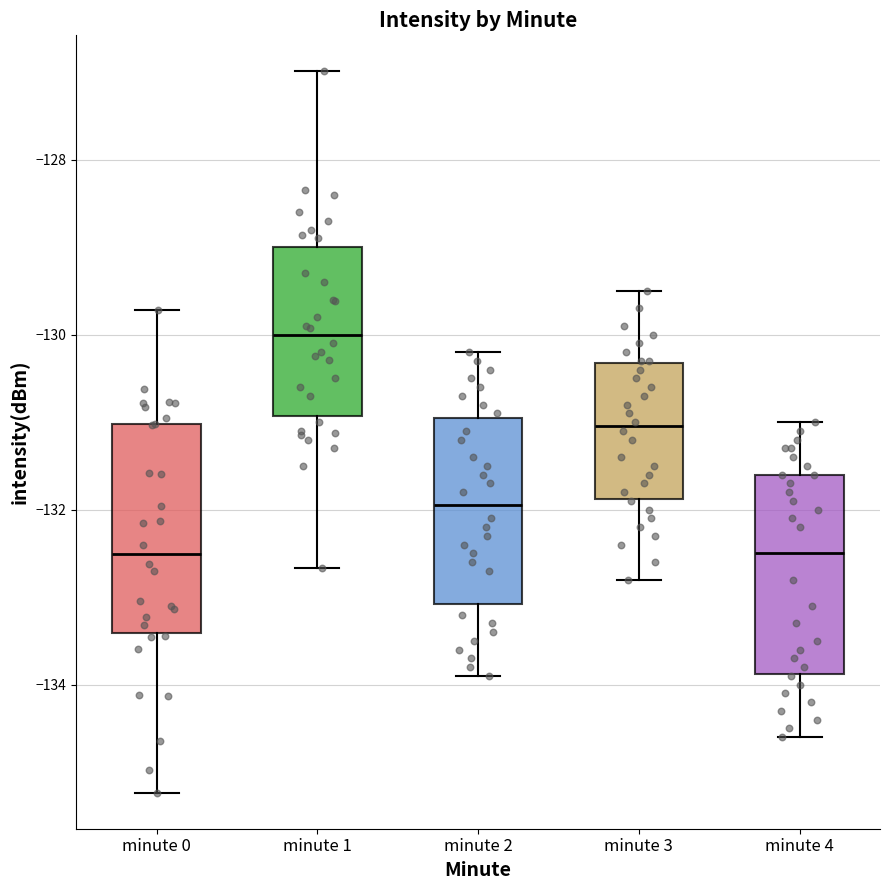

Reading left to right, transcribe this box plot: for each box, give where its median line is, the range the box spans, and where its two whiskers end, as read against the y-axis. The values are not printed on the chart, so give them approximately, as read against the axis.

minute 0: median -132.6, box -133.4 to -131.0, whiskers -135.2 to -129.8
minute 1: median -130.0, box -131.0 to -129.0, whiskers -132.6 to -127.0
minute 2: median -132.0, box -133.0 to -131.0, whiskers -133.8 to -130.2
minute 3: median -131.0, box -131.8 to -130.4, whiskers -132.8 to -129.4
minute 4: median -132.4, box -133.8 to -131.6, whiskers -134.6 to -131.0